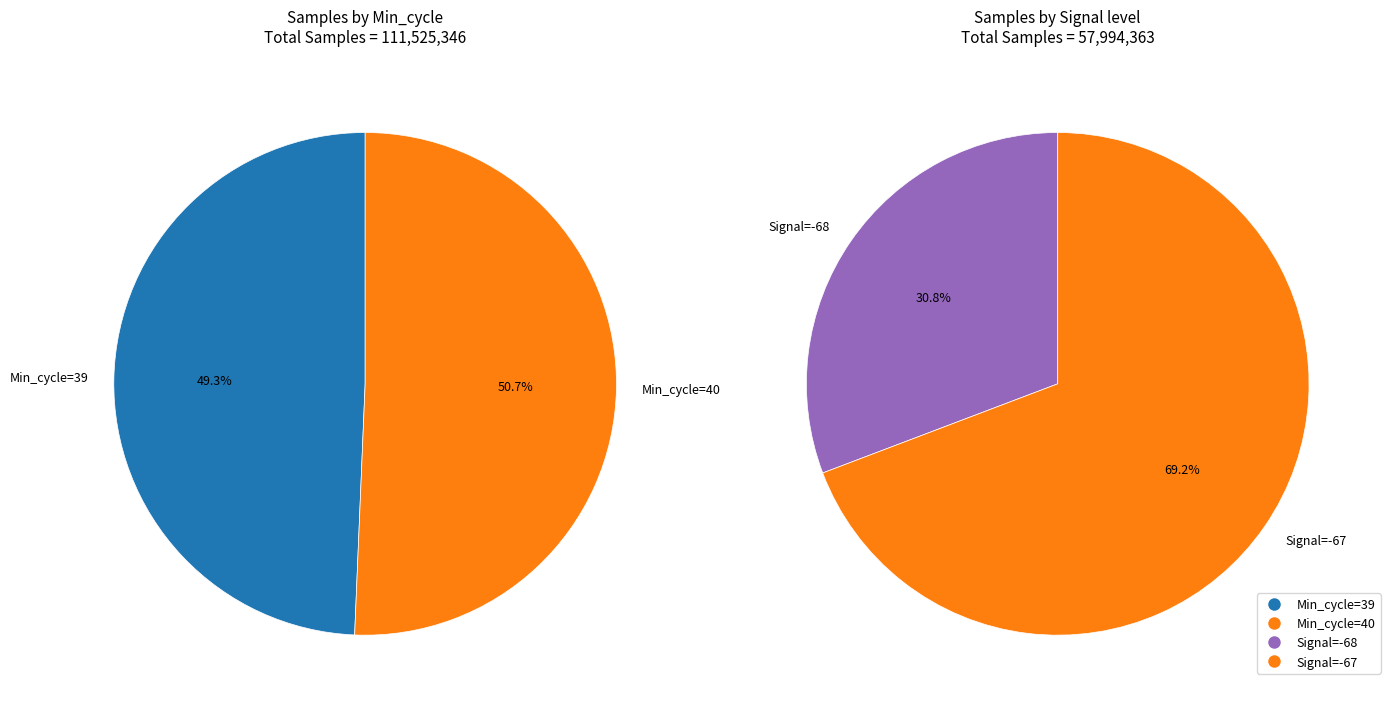

Do 39 and 40 together represent more than half of the pie?

Yes